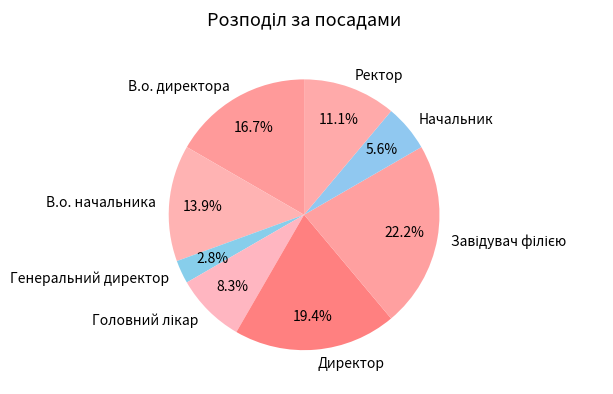

Which slice is the smallest?

Генеральний директор